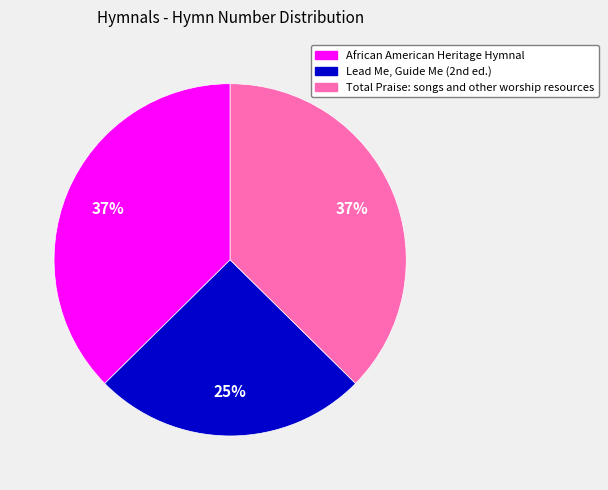

To the nearest percent, what is the average slice percentage?

33%